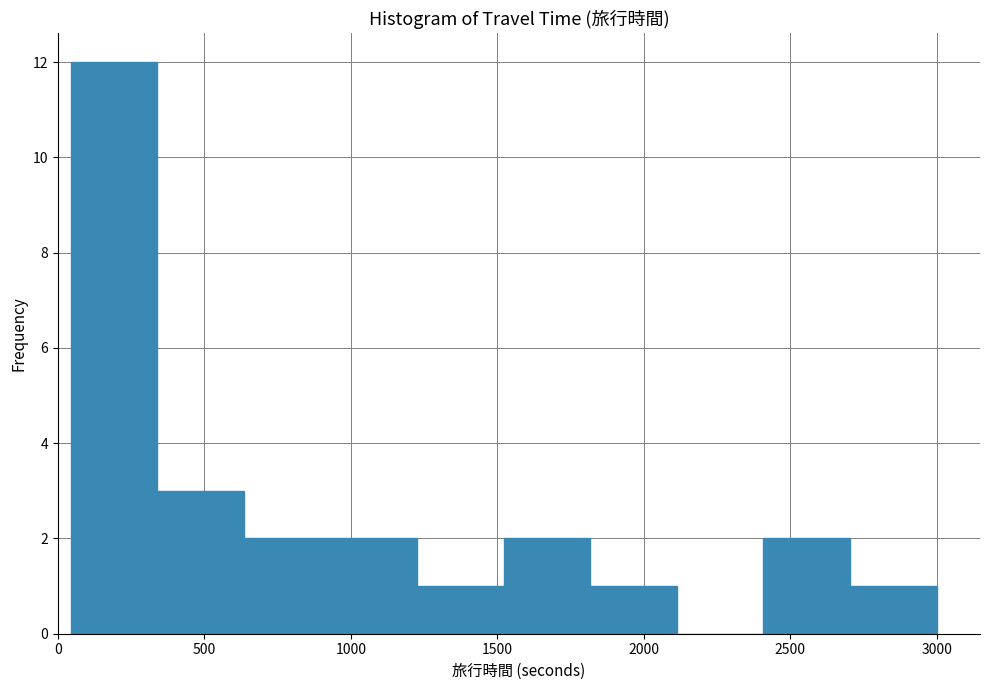

Over which range of the x-axis is the bar tallest?

50 to 350